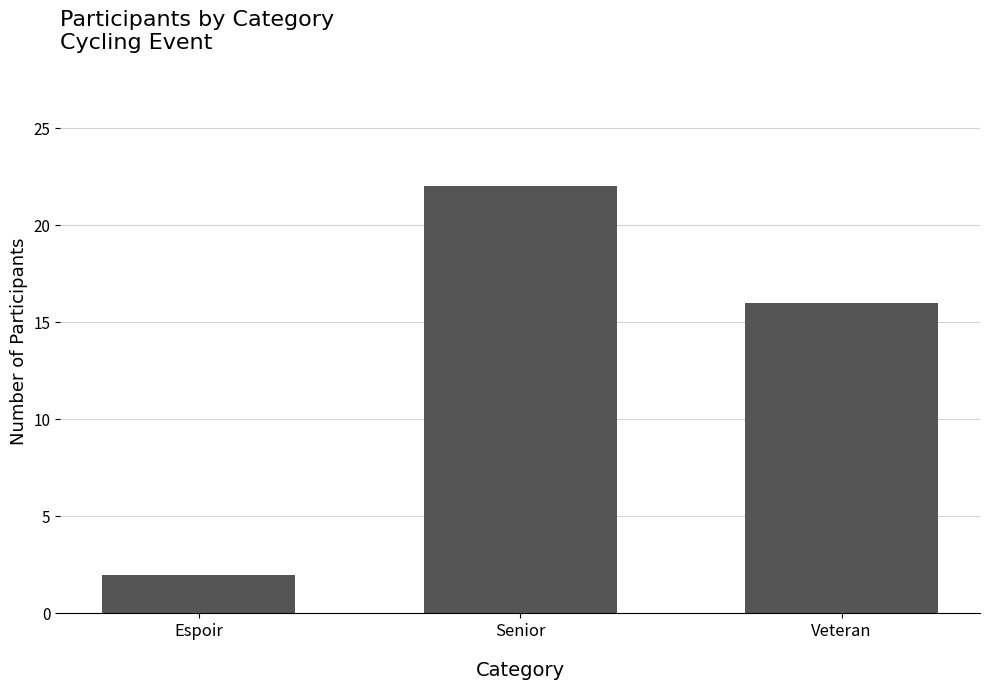

What is the sum of all values?

40